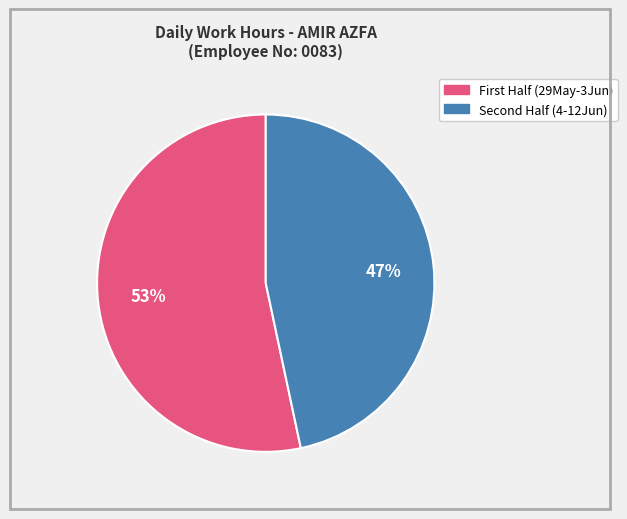

Is there a majority slice in this chart?

Yes